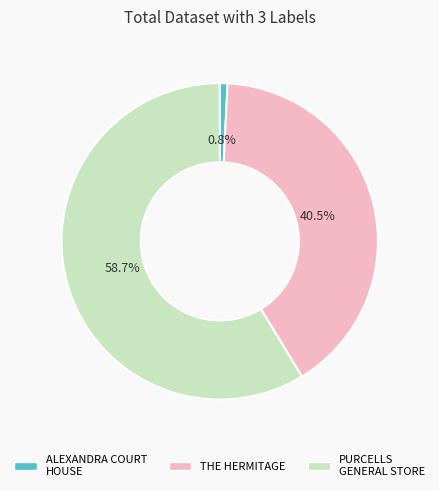

Does any single category account for the majority?

Yes